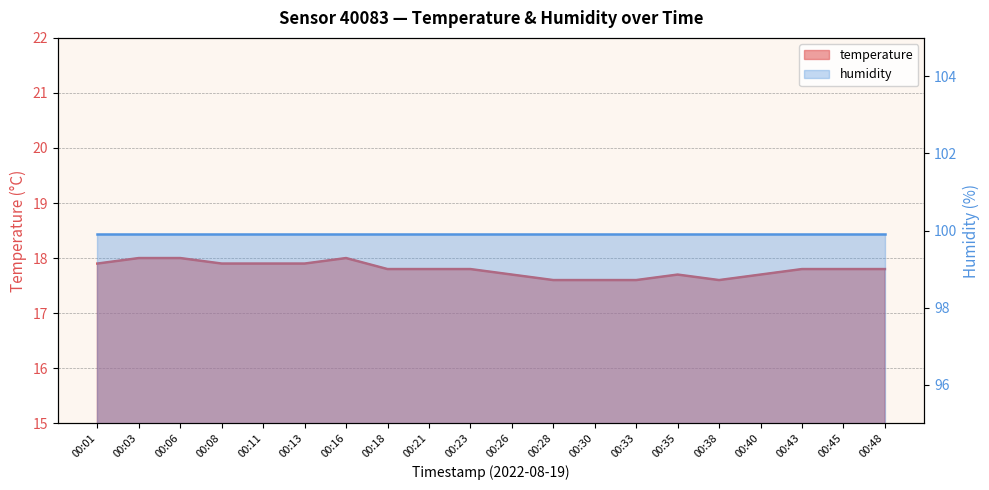

What is the ratio of the value at 00:35 to the value at 00:45?

1.0